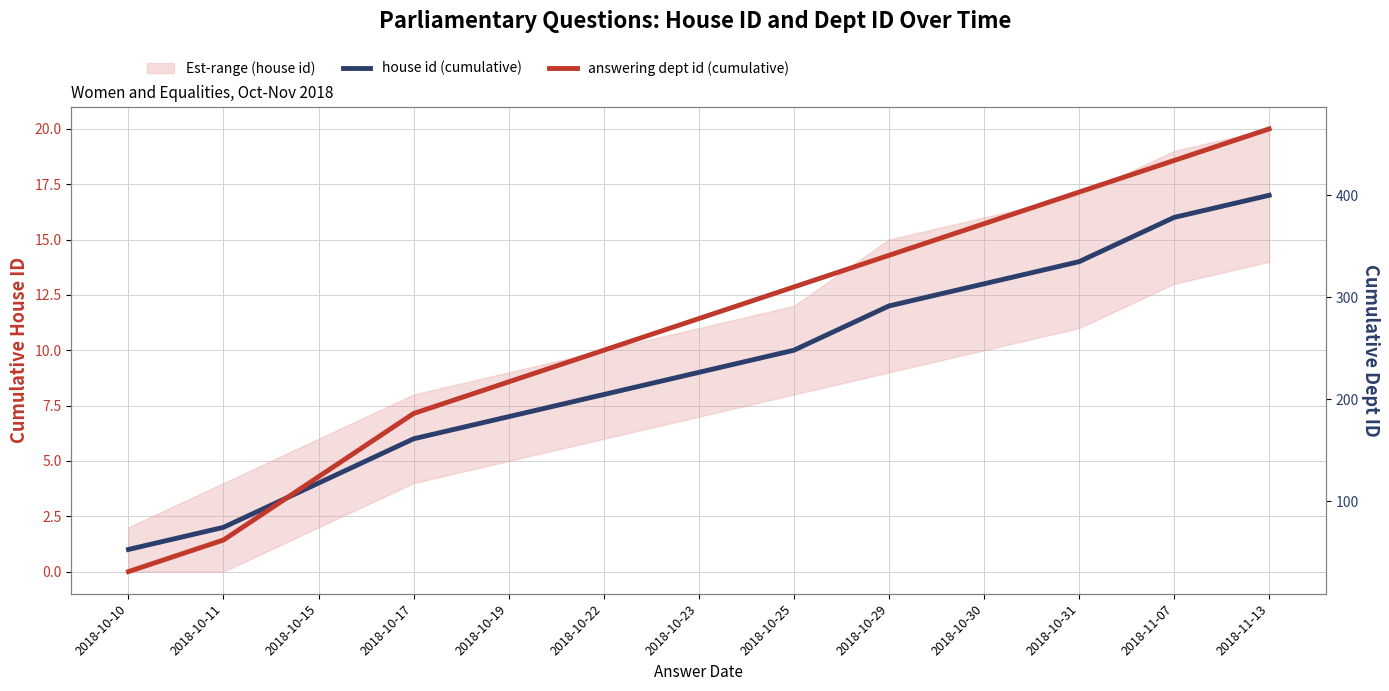

What are all the series names shown in the legend?

house id (cumulative), answering dept id (cumulative)